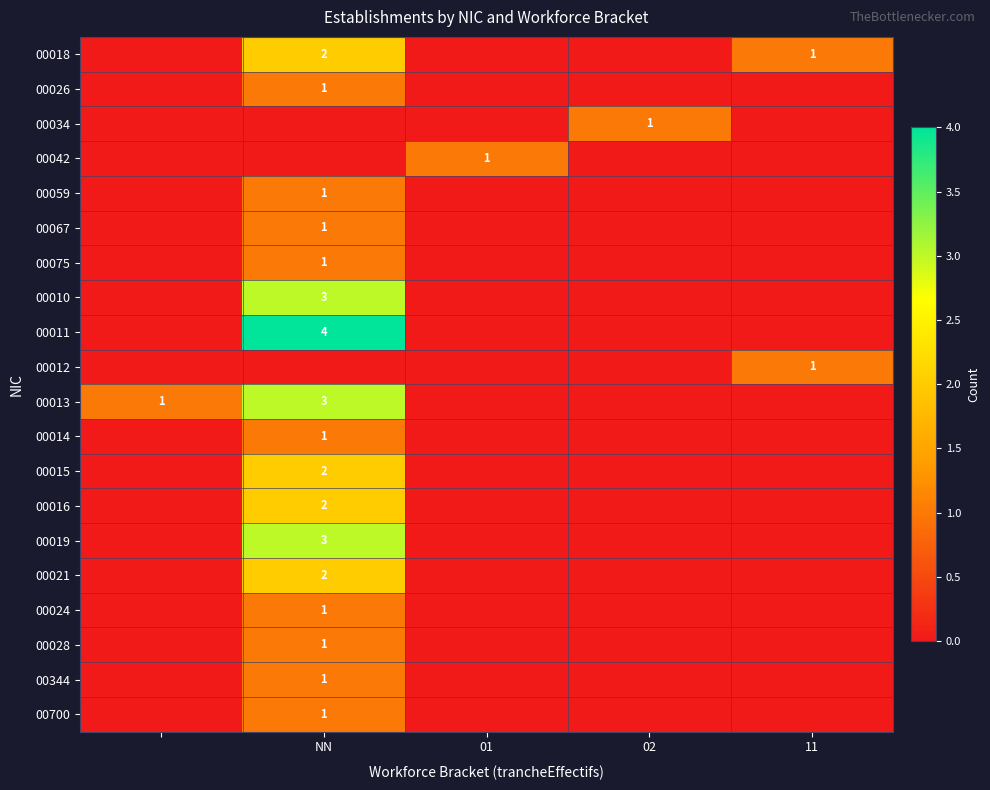

The value of 00015 at NN is 2. True or false?

True